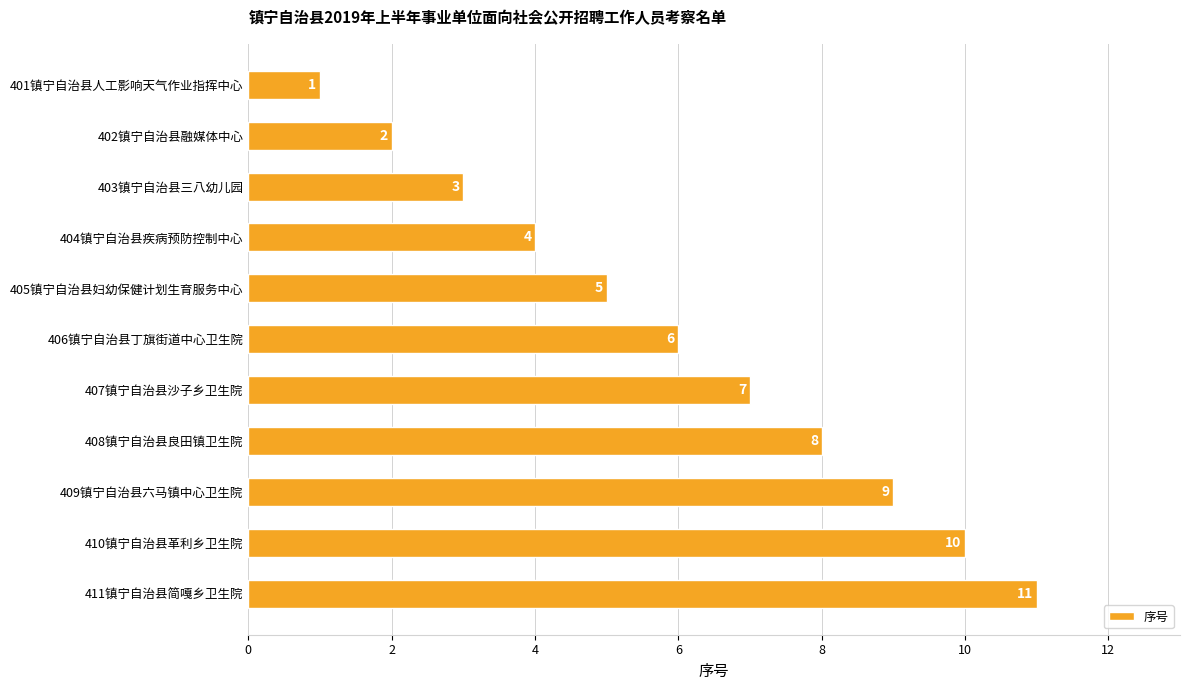

What is the ratio of the value at 406镇宁自治县丁旗街道中心卫生院 to the value at 404镇宁自治县疾病预防控制中心?

1.5